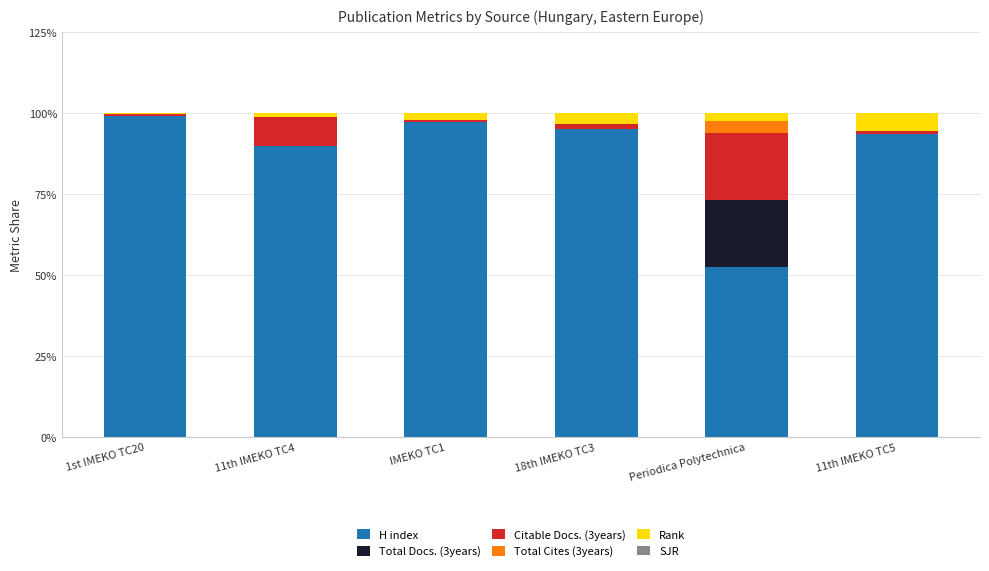

How many distinct data groups are displayed?

5